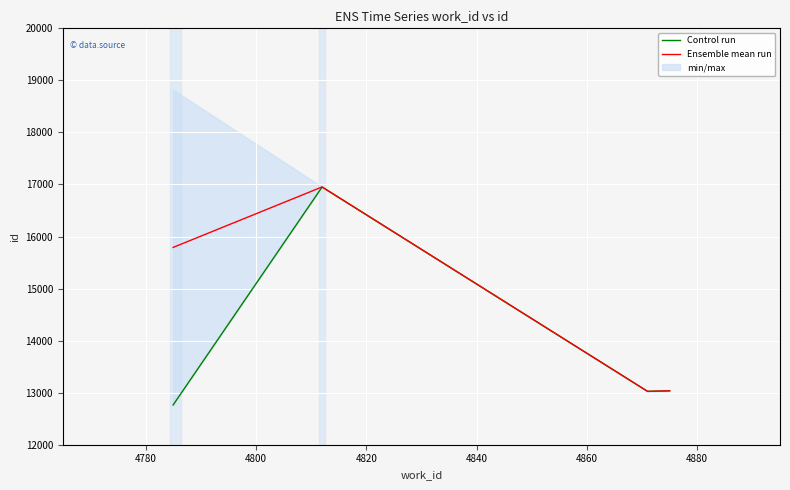

True or false: Control run has a value of 7128.6 at 4820.

False